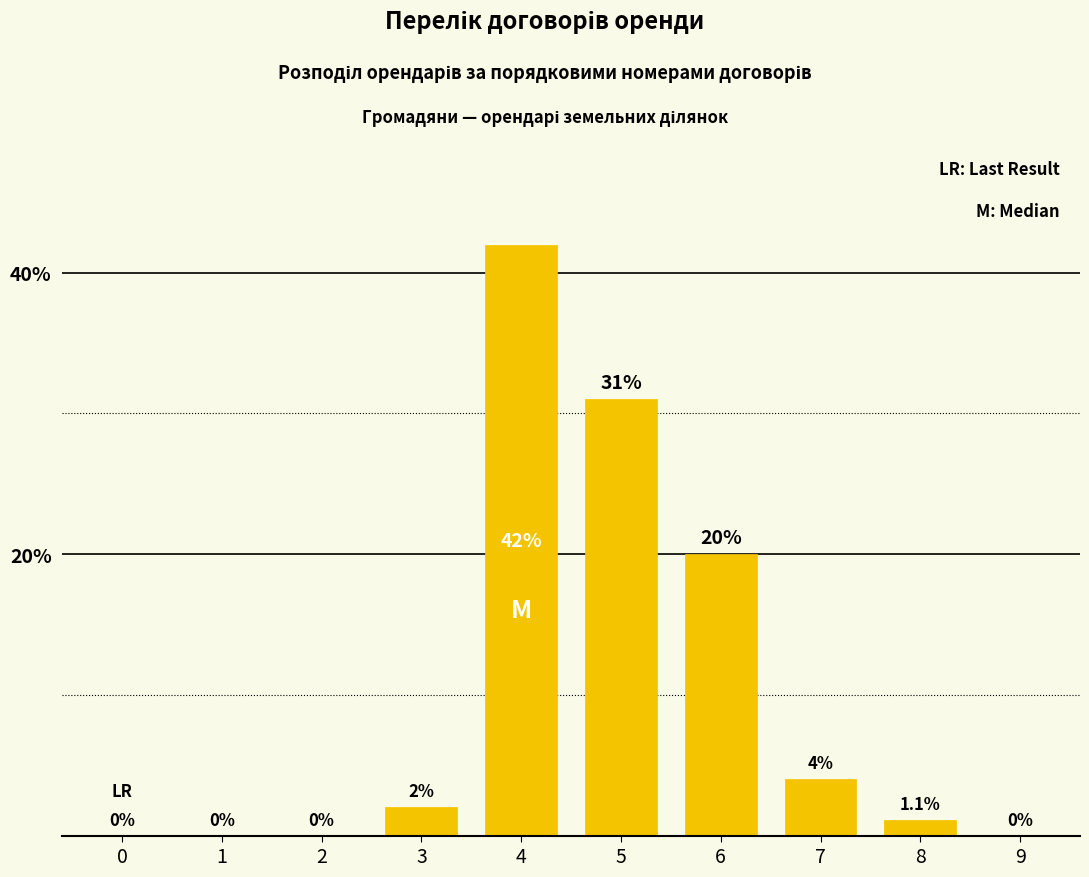

Reading right to left, list all the values displayed in this chart.

9=0.0	8=1.1	7=4.0	6=20.0	5=31.0	4=42.0	3=2.0	2=0.0	1=0.0	0=0.0